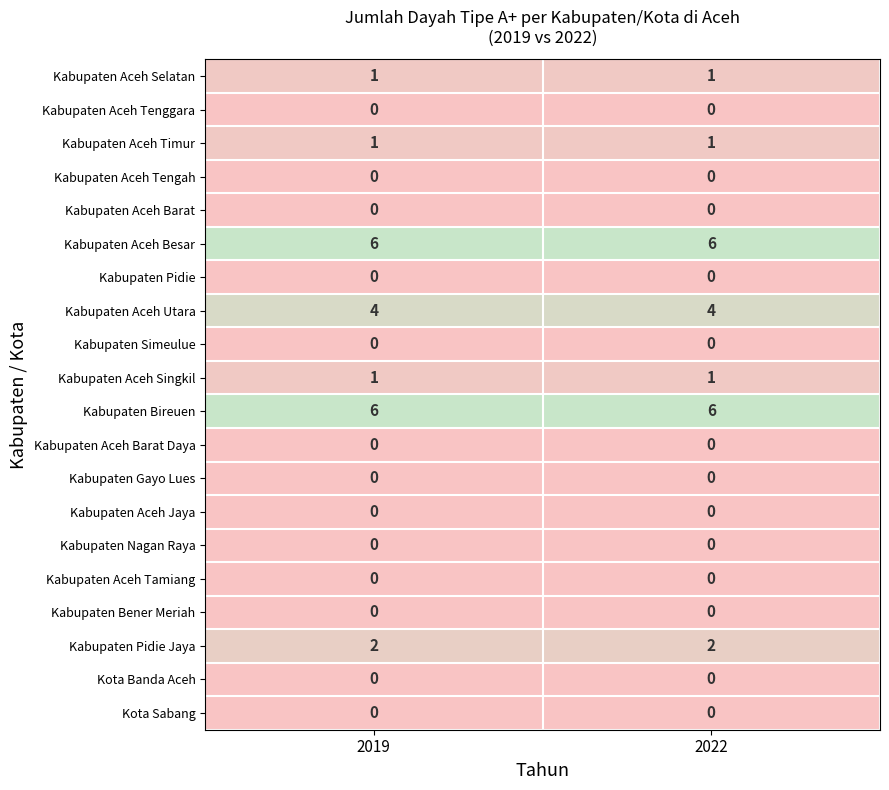

How many series are shown in this chart?

20